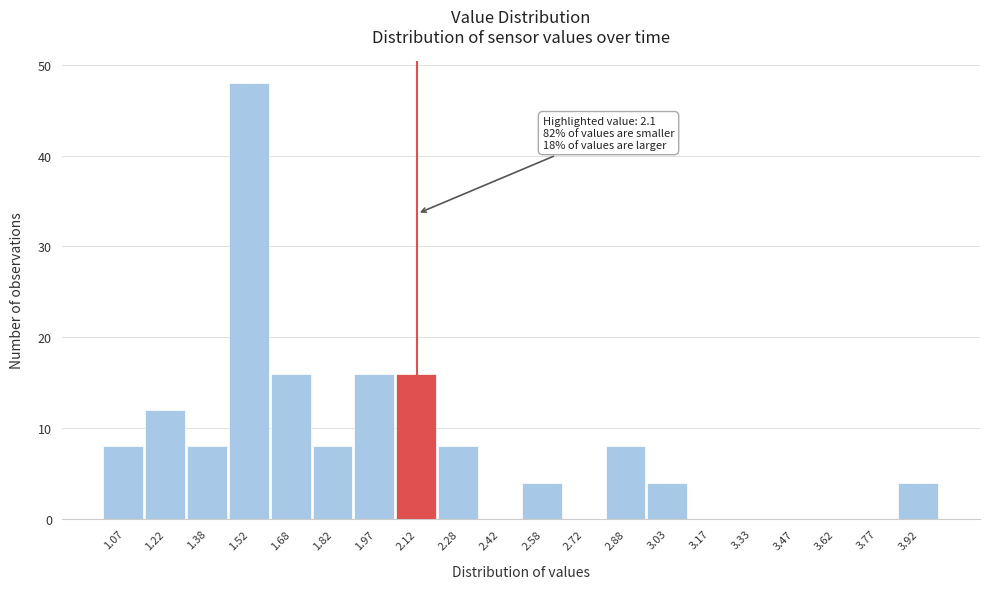

Which range on the x-axis has the tallest bar?

1.45 to 1.60